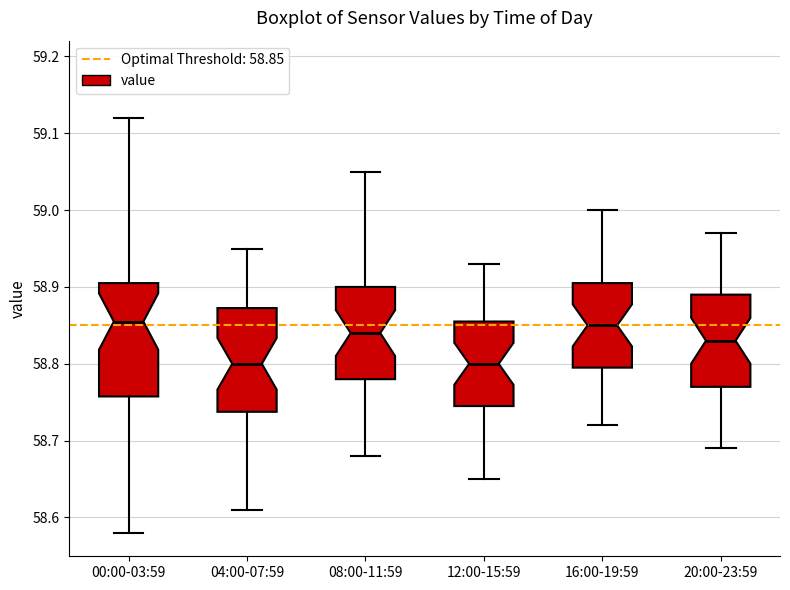

Which box is the tallest, from its lower edge to its upper edge?

00:00-03:59